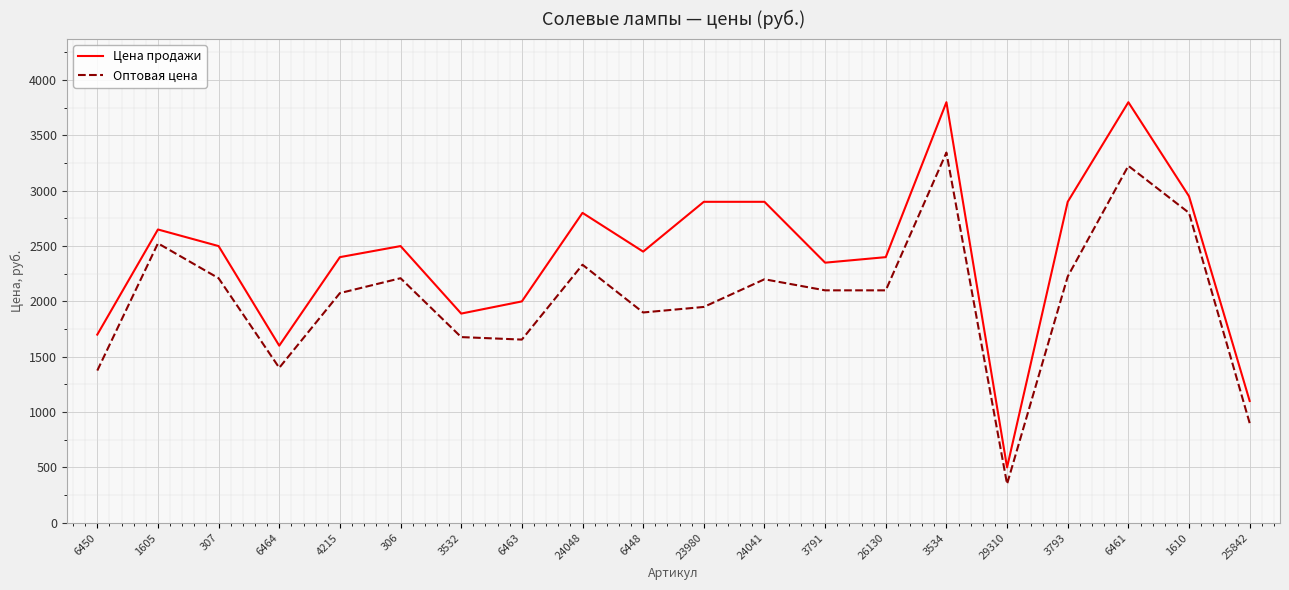

What is the difference between the maximum and second lowest values in the Цена продажи series?

2700.0